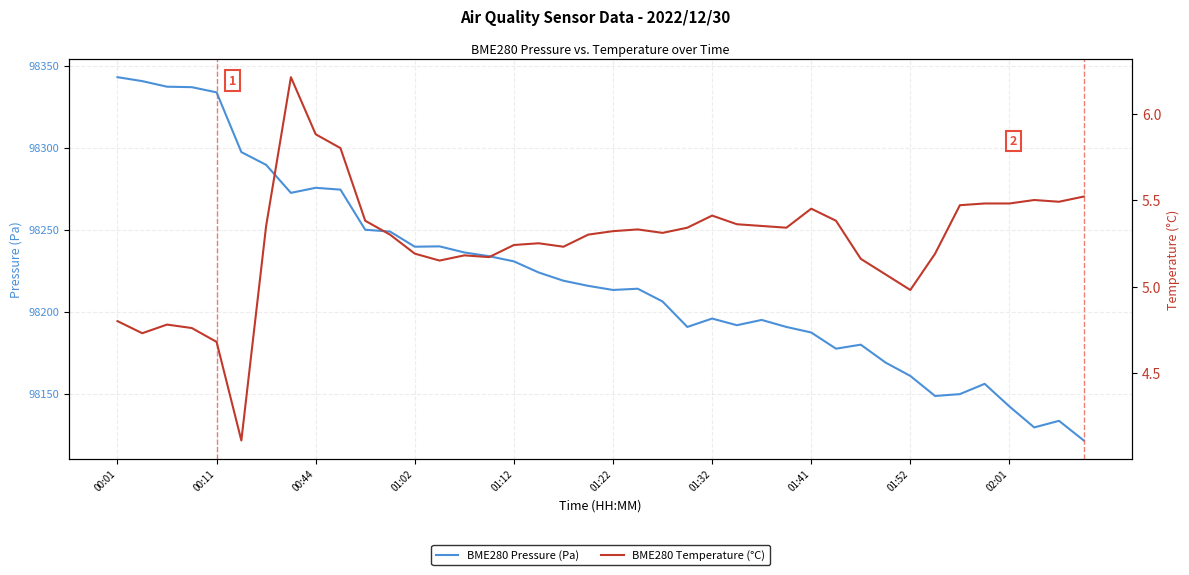

At which category is the sum across all series the highest?

00:01